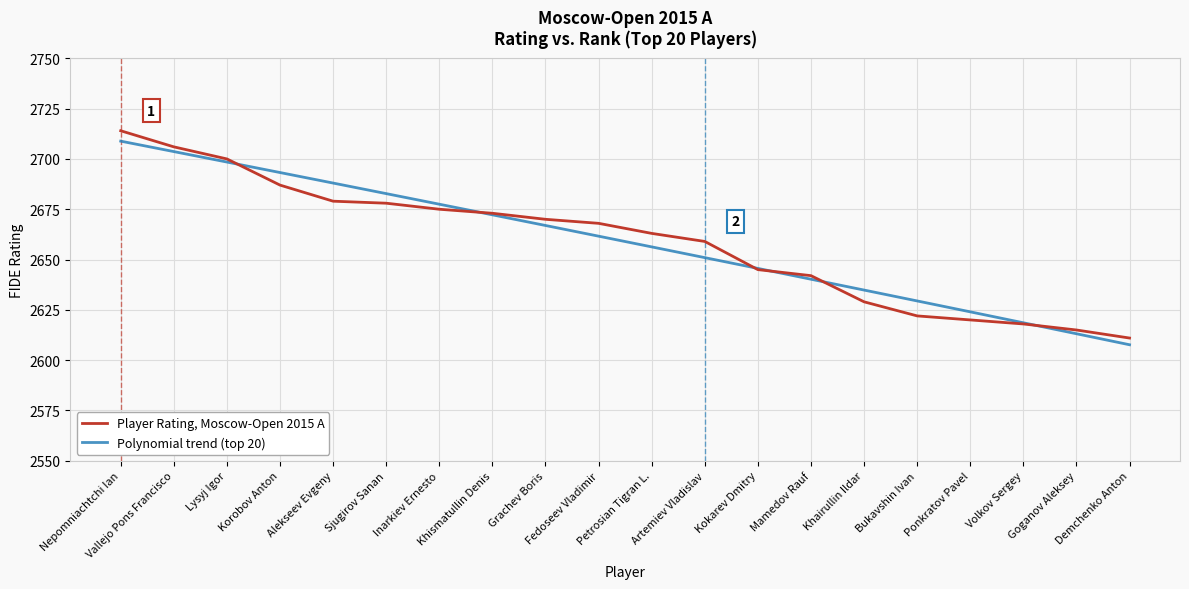

Which series has the largest range (max minus min)?

Player Rating, Moscow-Open 2015 A